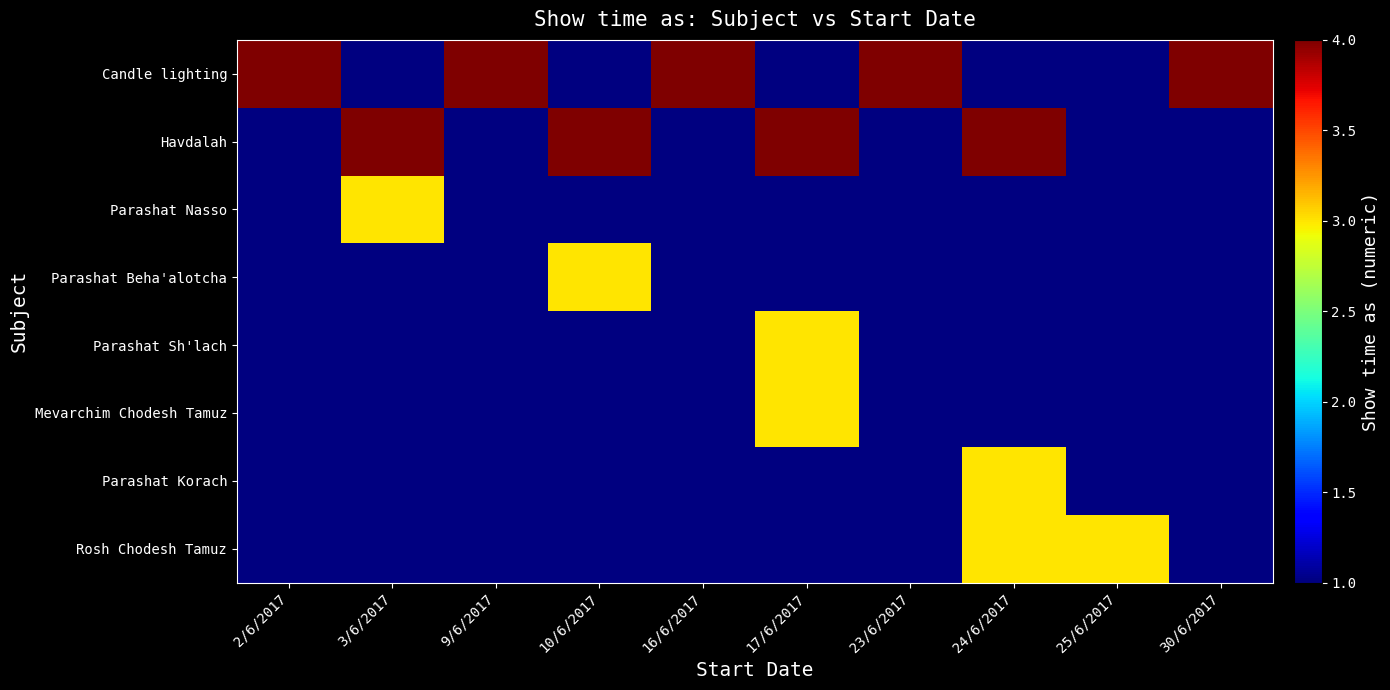

At which label does Havdalah reach its peak?

2/6/2017